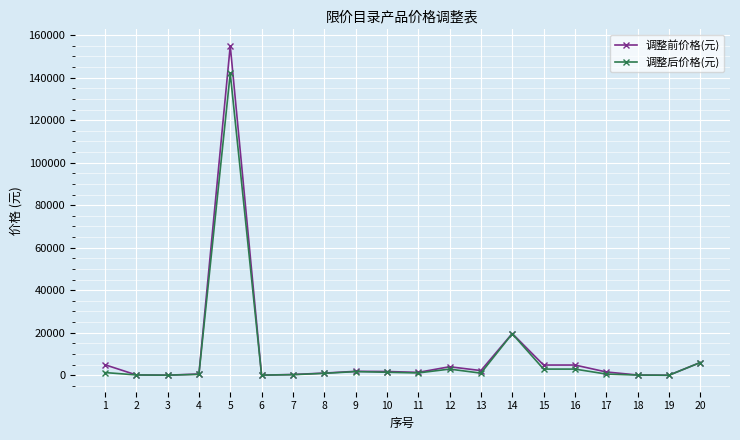

What is the difference between the maximum and second lowest values in the 调整前价格(元) series?

154954.9